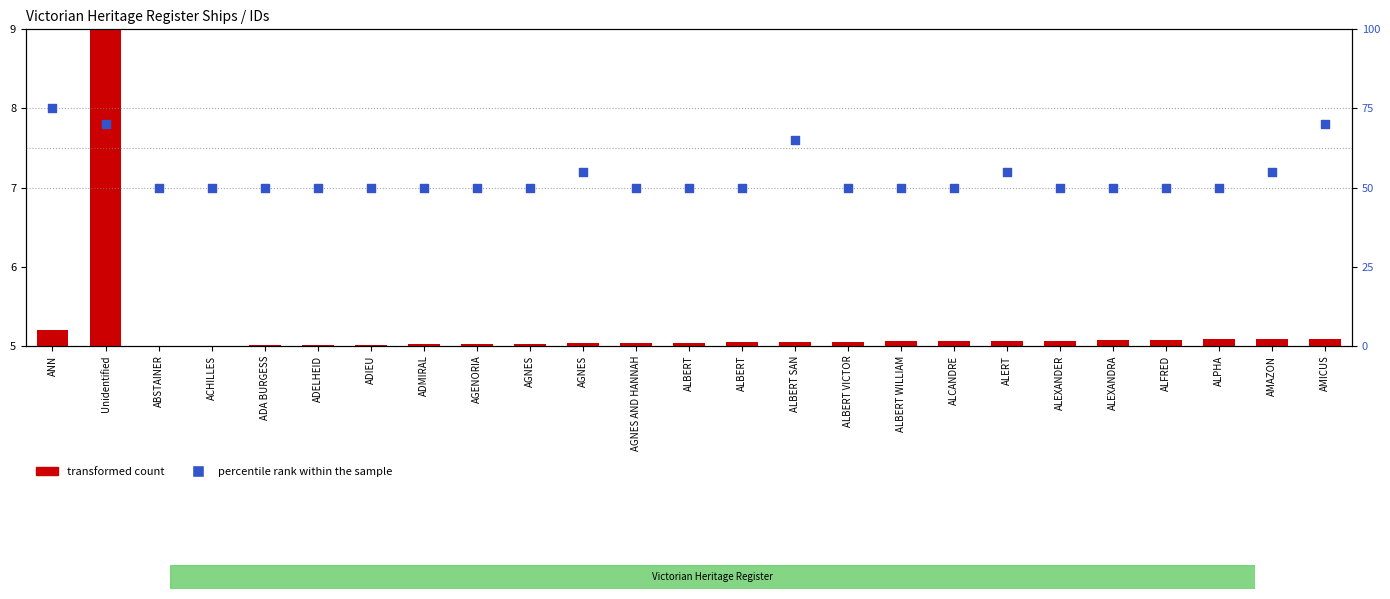

What is the total value across all series at AGNES?

55.0